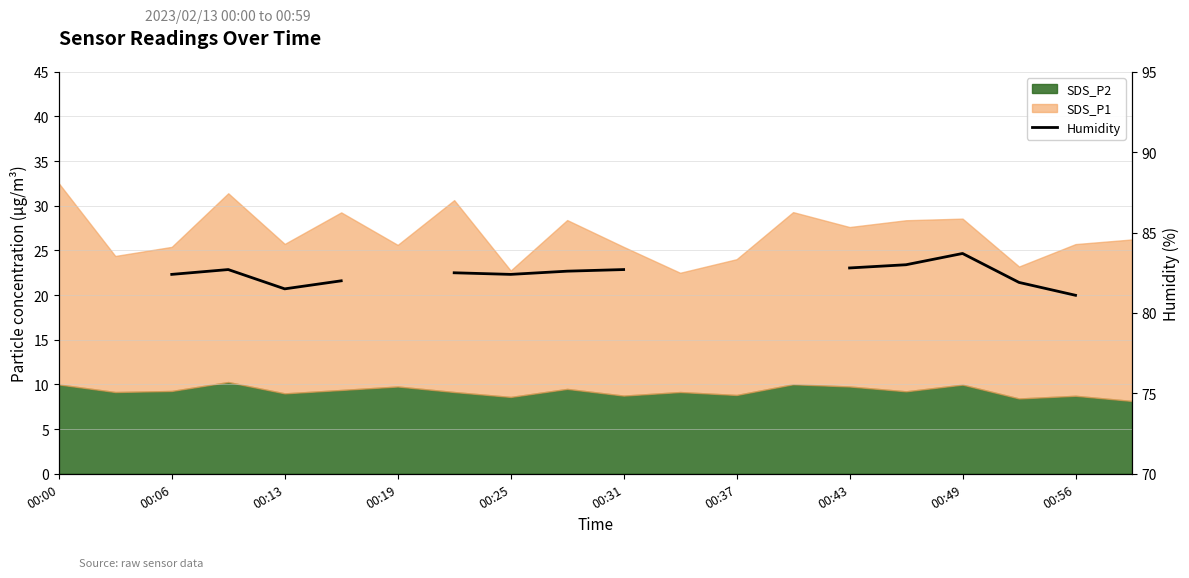

Does the chart display data point markers on the line(s)?

No